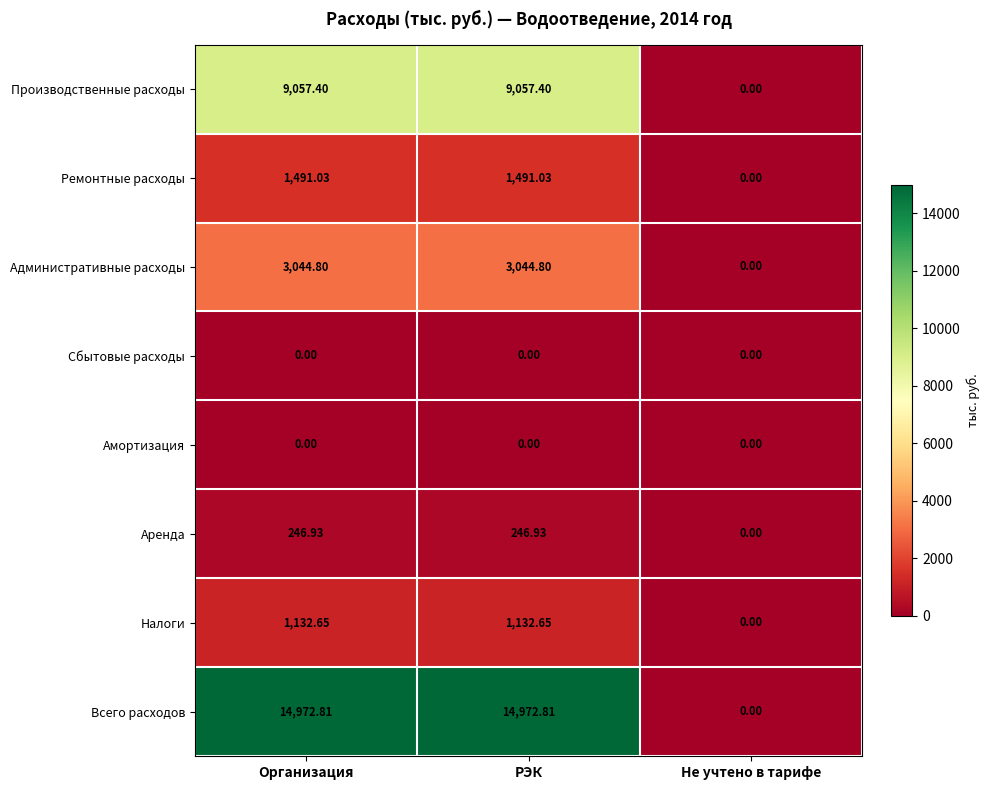

Which series has the largest total across all categories?

Всего расходов